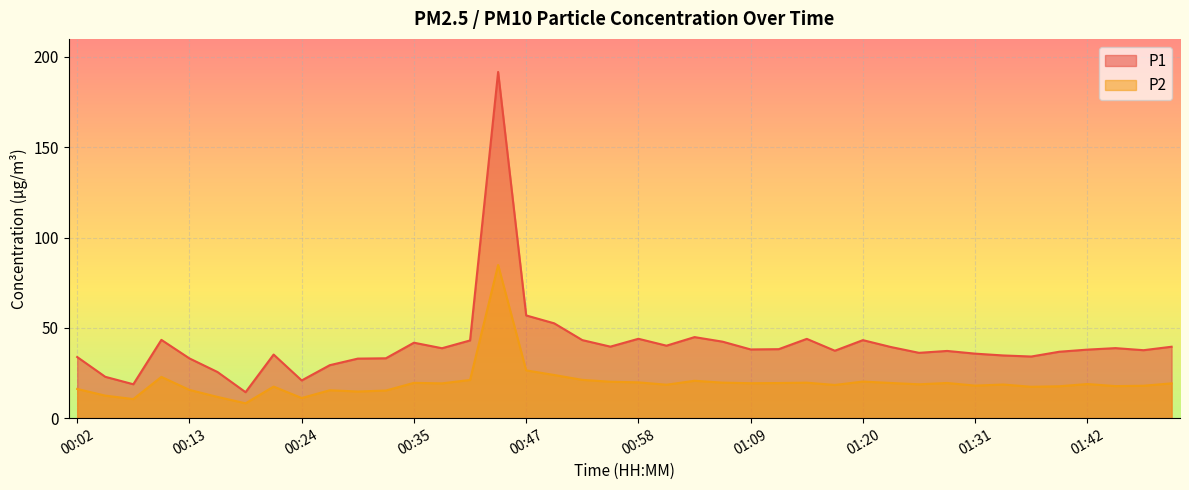

What is the label of the 1st point from the left?

00:02